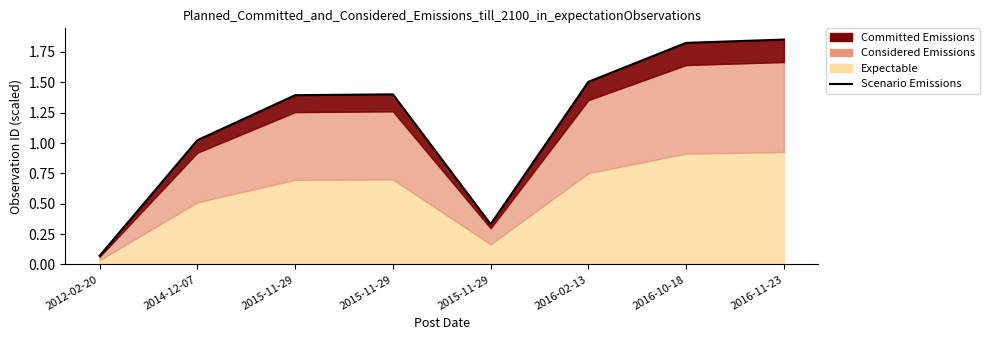

Where is the first local maximum?

2015-11-29